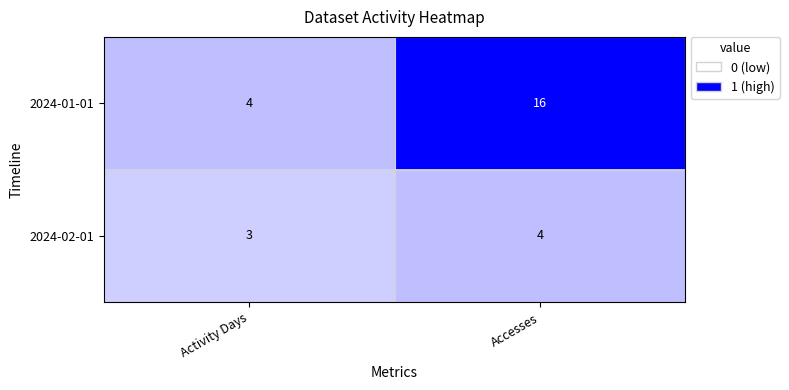

List the series in order of their overall mean, lowest first.

2024-02-01, 2024-01-01